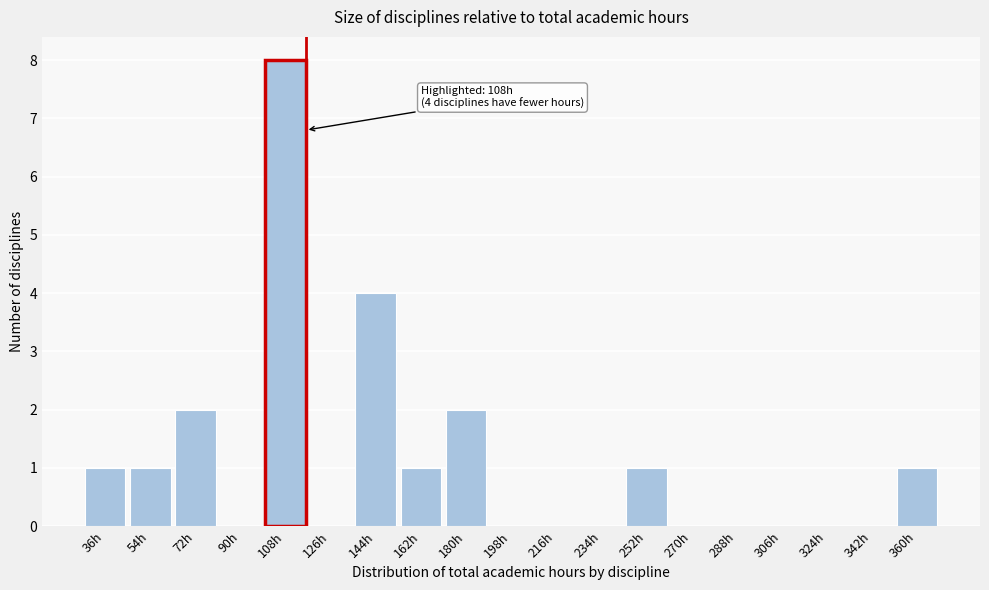

Reading left to right, list all the values displayed in this chart.

36h=1	54h=1	72h=2	90h=0	108h=8	126h=0	144h=4	162h=1	180h=2	198h=0	216h=0	234h=0	252h=1	270h=0	288h=0	306h=0	324h=0	342h=0	360h=1